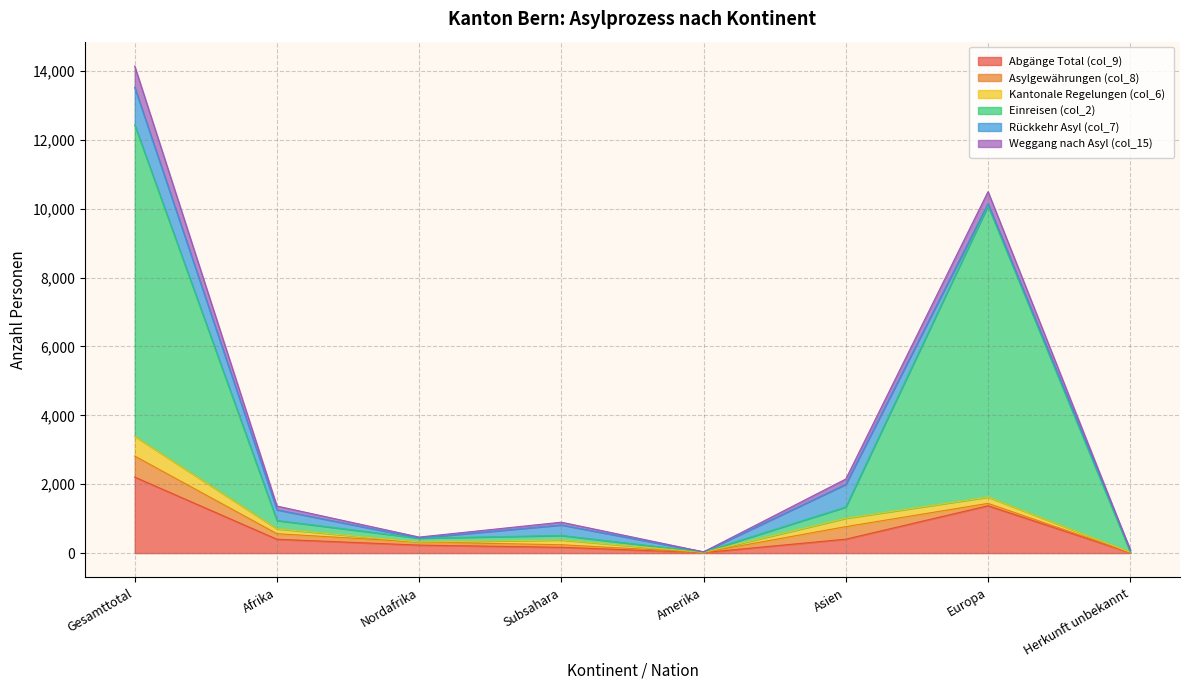

At which category is the sum across all series the highest?

Gesamttotal